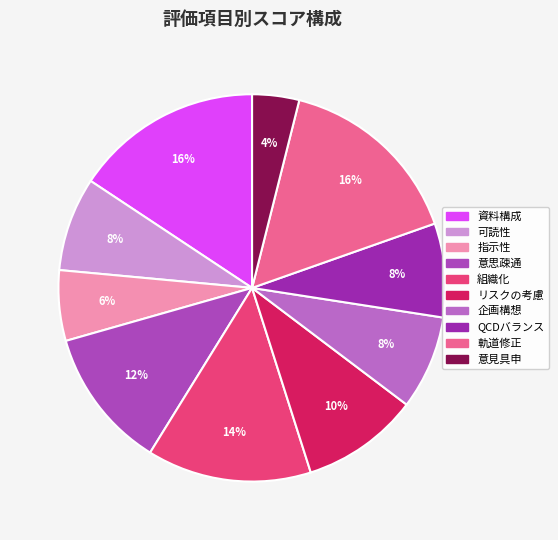

Approximately how many times larger is the value at 指示性 compared to 企画構想?

0.8